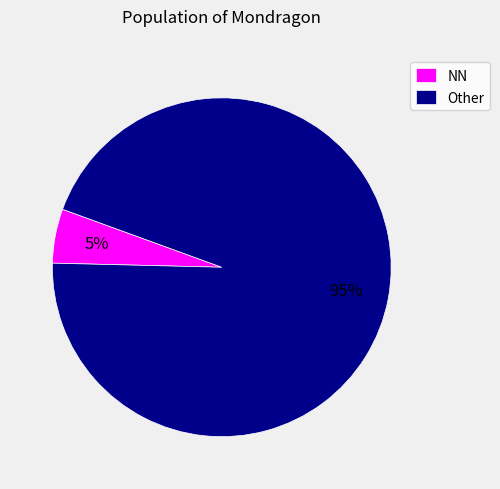

Which slice is the largest?

Other